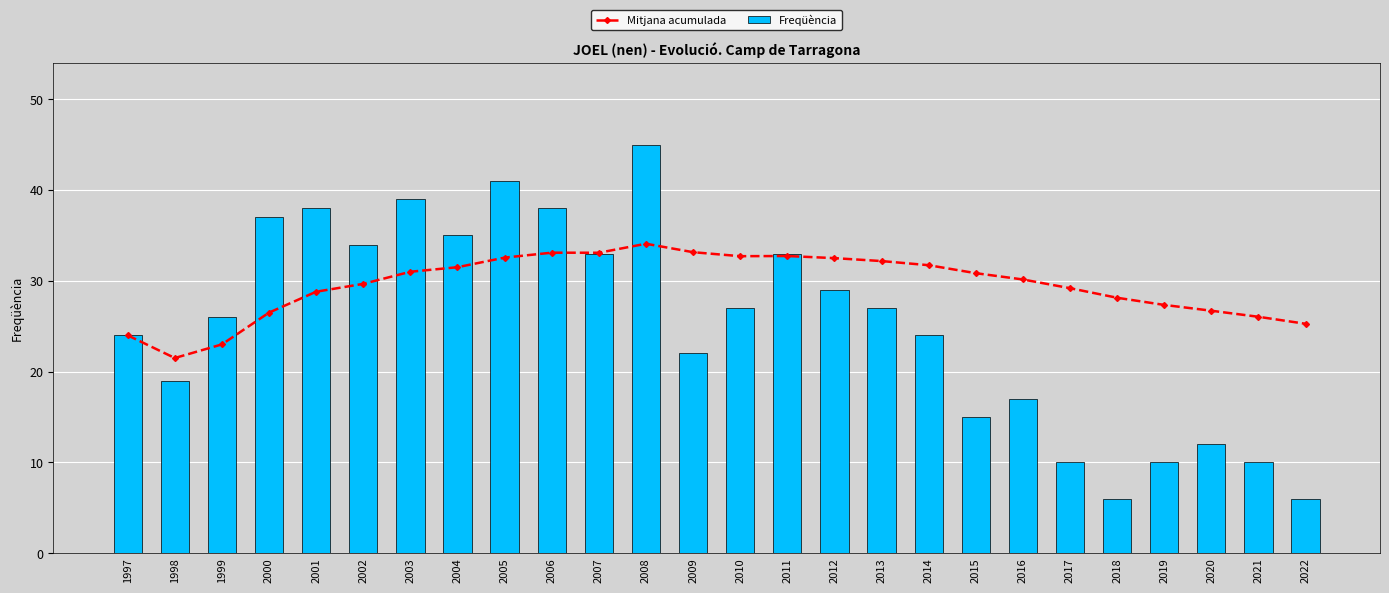

What is the value of the Mitjana acumulada bar at the 13th from the left?

33.2